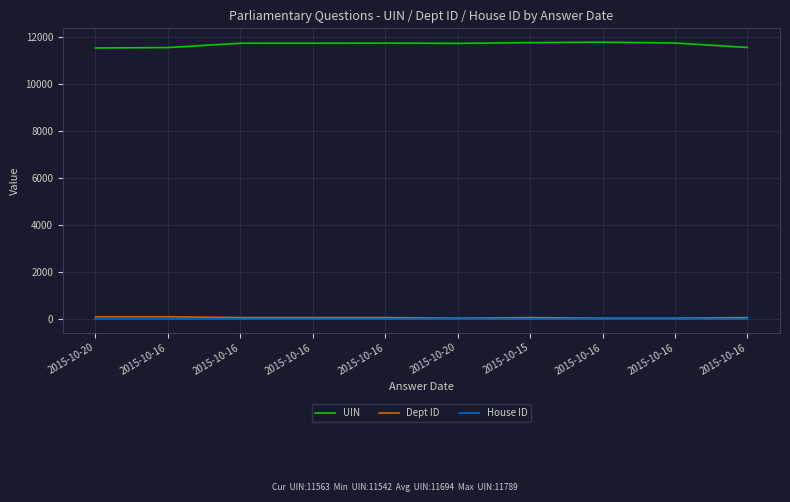

Is the value of Dept ID at 2015-10-20 greater than the value of UIN at 2015-10-15?

No